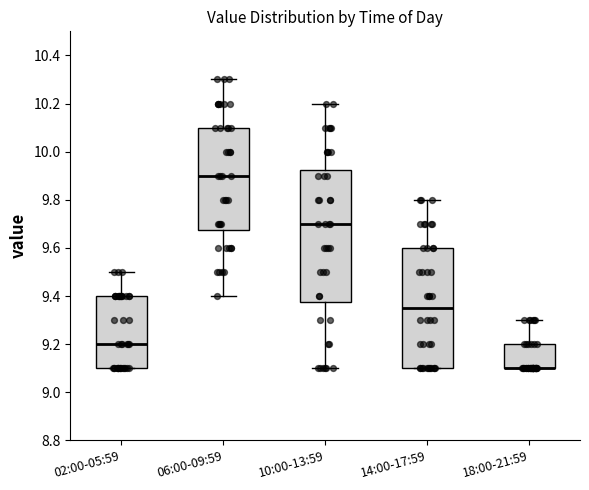

Which box is the tallest, from its lower edge to its upper edge?

10:00-13:59